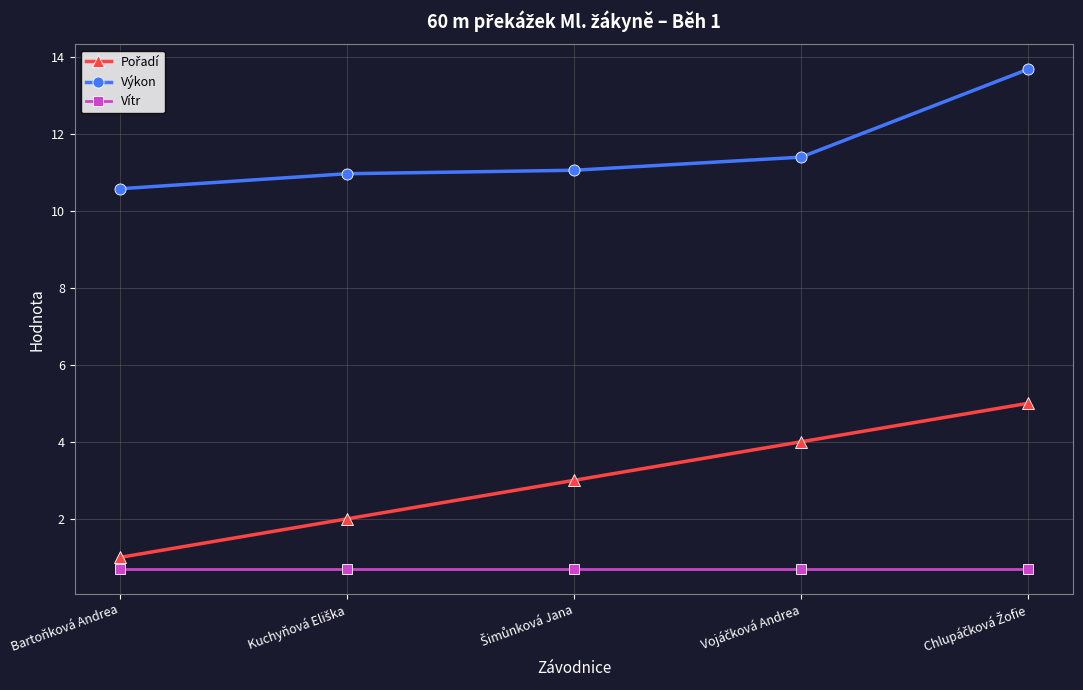

True or false: Vítr has more than 2 interior local peaks.

False